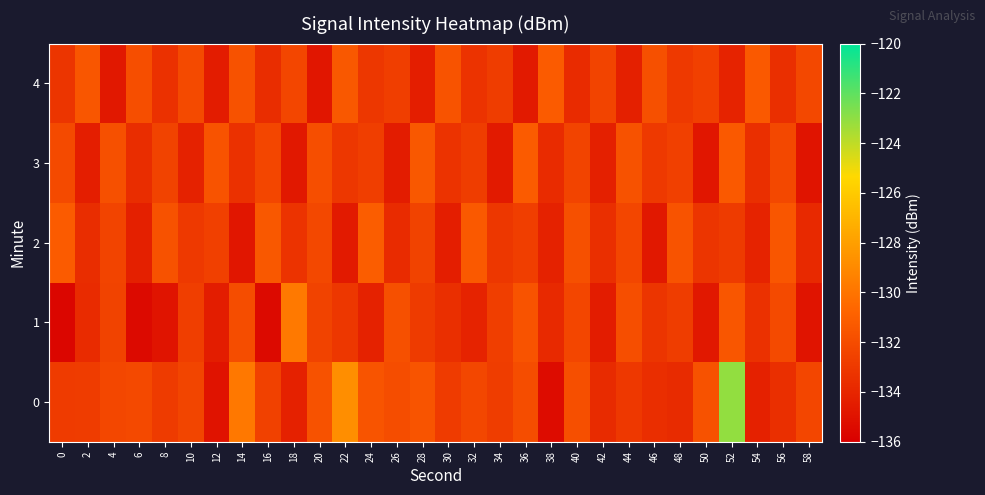

At which category is the sum across all series the highest?

52